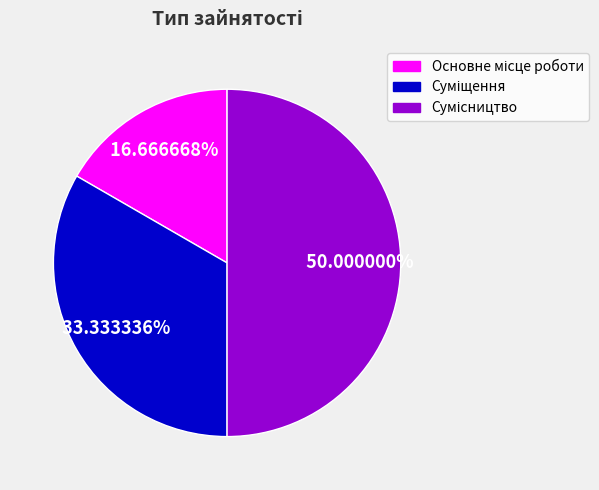

Is it true that Основне місце роботи is 30% of the pie?

False